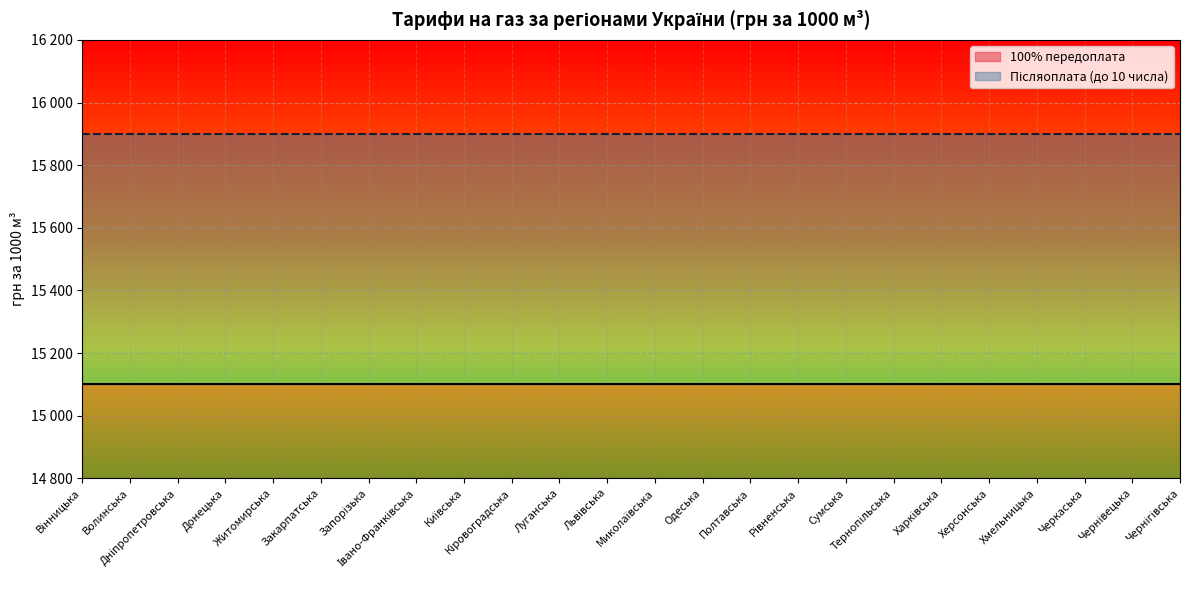

Which has a higher value, Волинська or Закарпатська?

Волинська